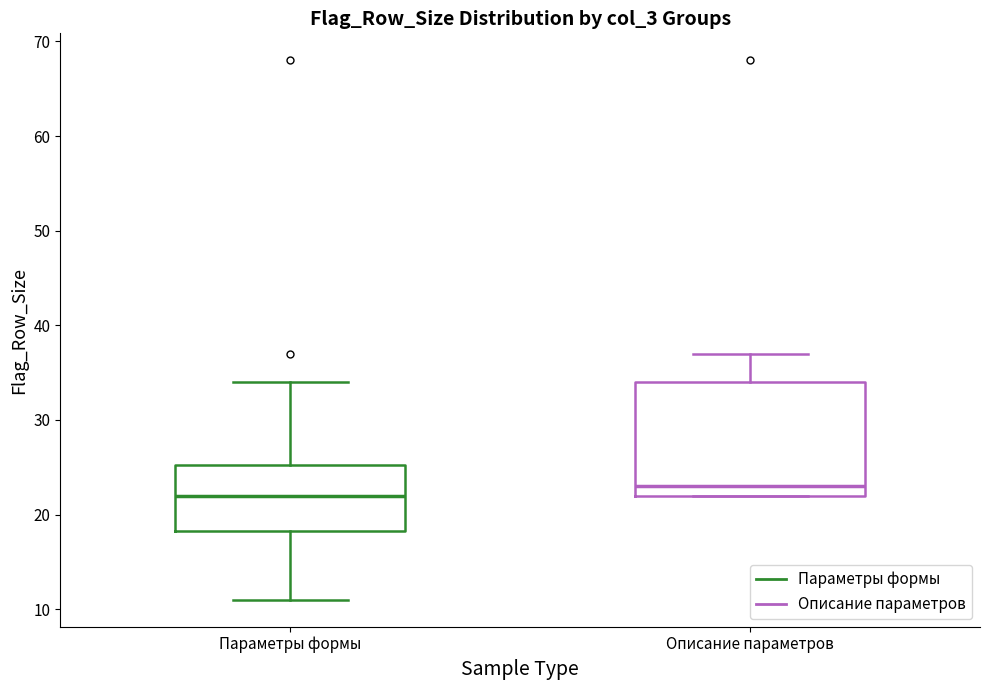

Reading left to right, read every box against the y-axis: the position of its median line, the range the box covers, and the ends of its whiskers. The values are not printed on the chart, so give them approximately, as read against the axis.

Параметры формы: median 22, box 18 to 25, whiskers 11 to 34
Описание параметров: median 23, box 22 to 34, whiskers 22 to 37